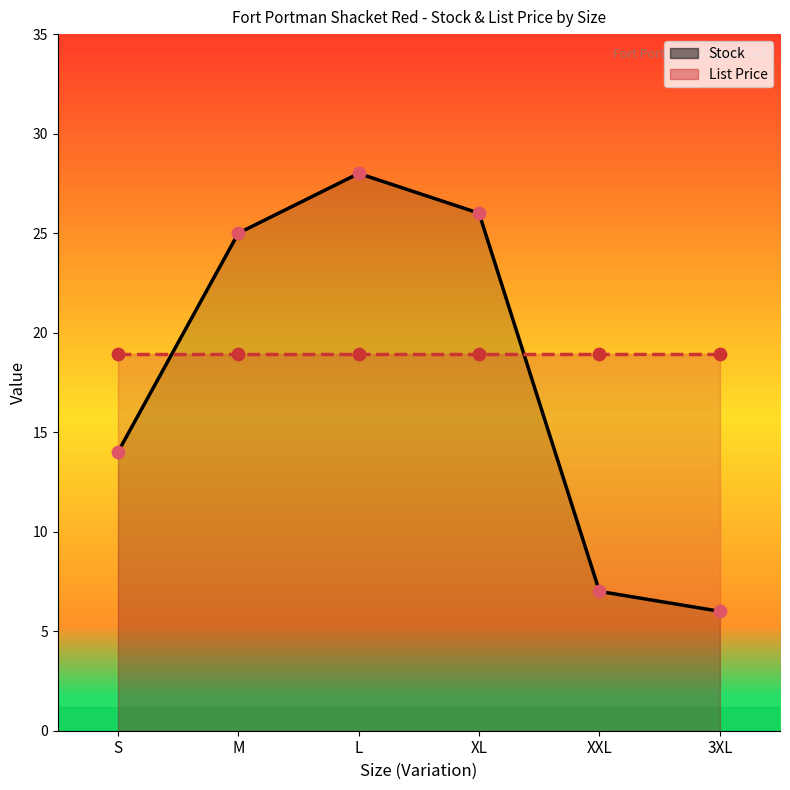

Which has a higher value, XL or S?

XL